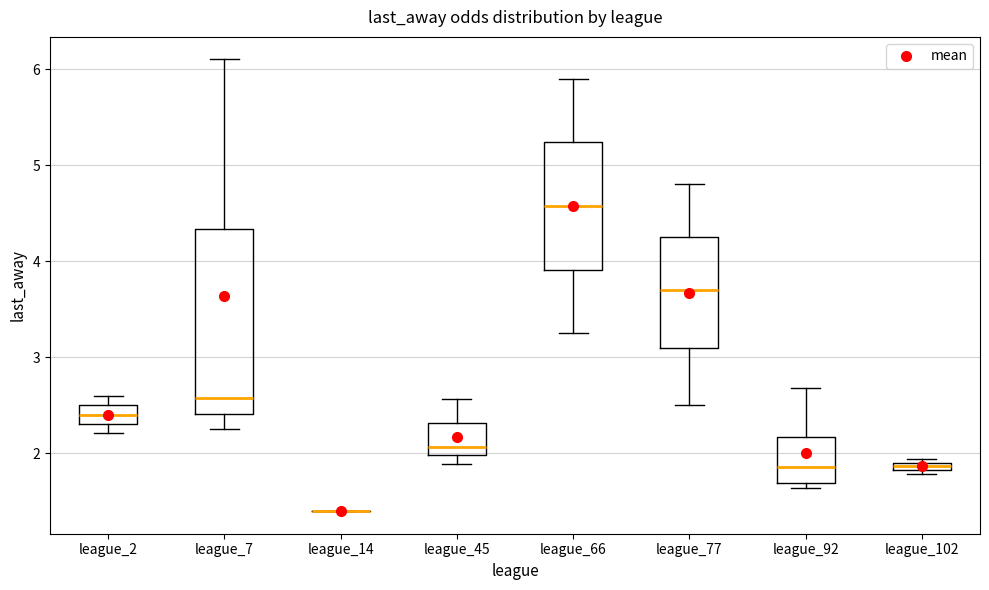

Which box is the tallest, from its lower edge to its upper edge?

league_7